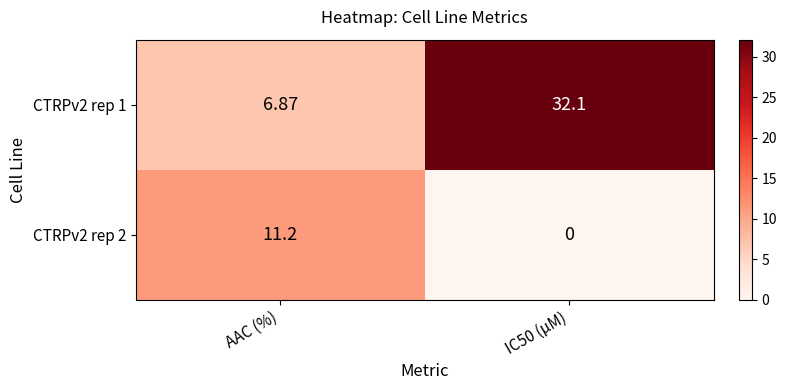

At which label does CTRPv2 rep 2 first exceed 11?

AAC (%)